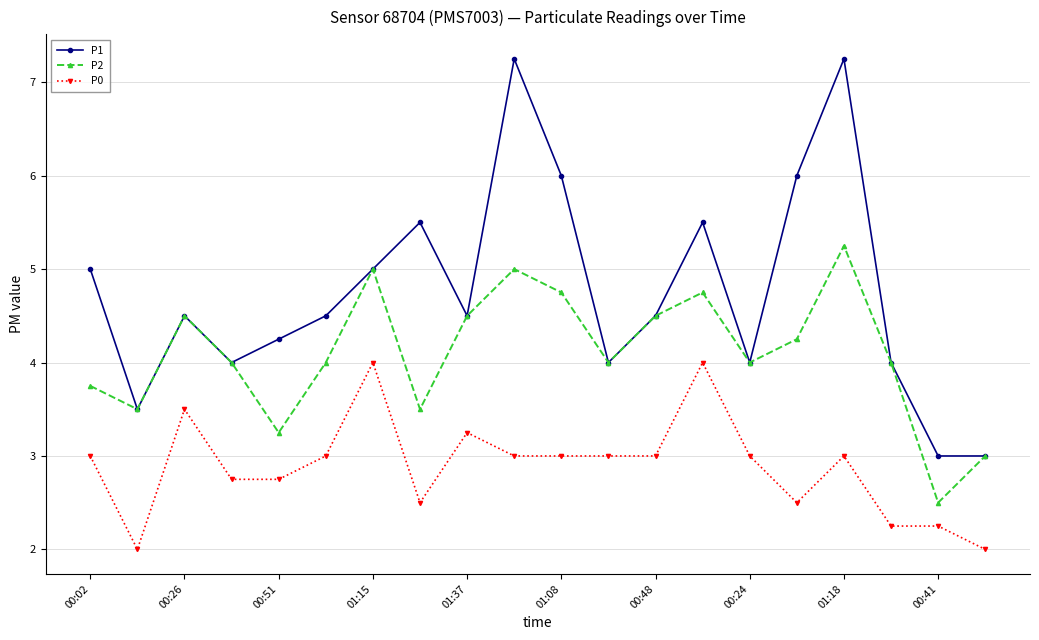

How many lines are shown in the chart?

3